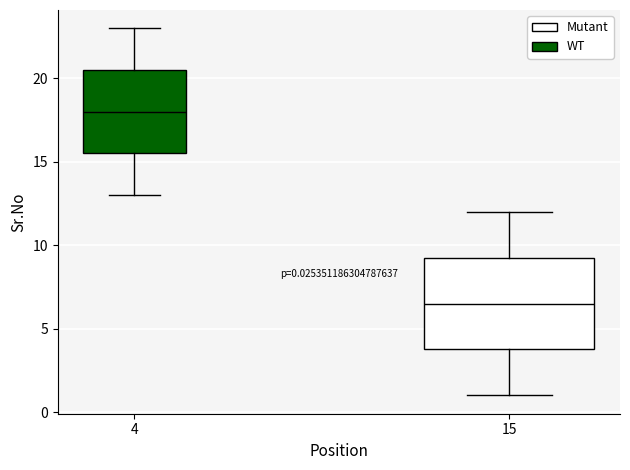

Which box has the lowest median line?

15